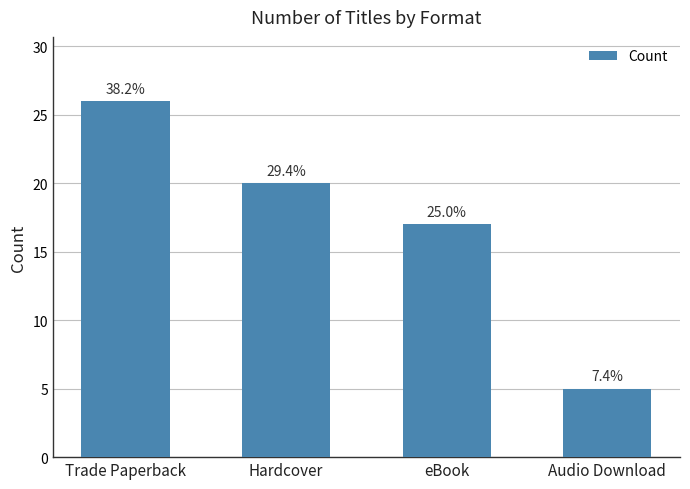

What position from the left is eBook?

3